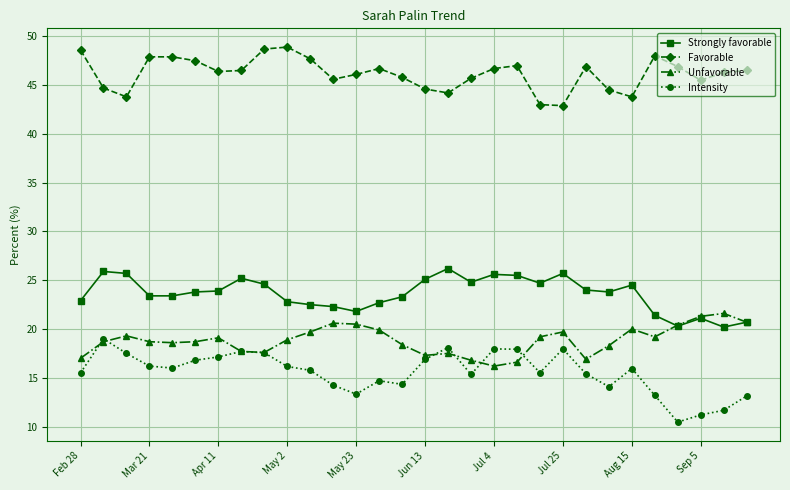

Which series ends up on top after the final intersection of Unfavorable and Intensity?

Unfavorable